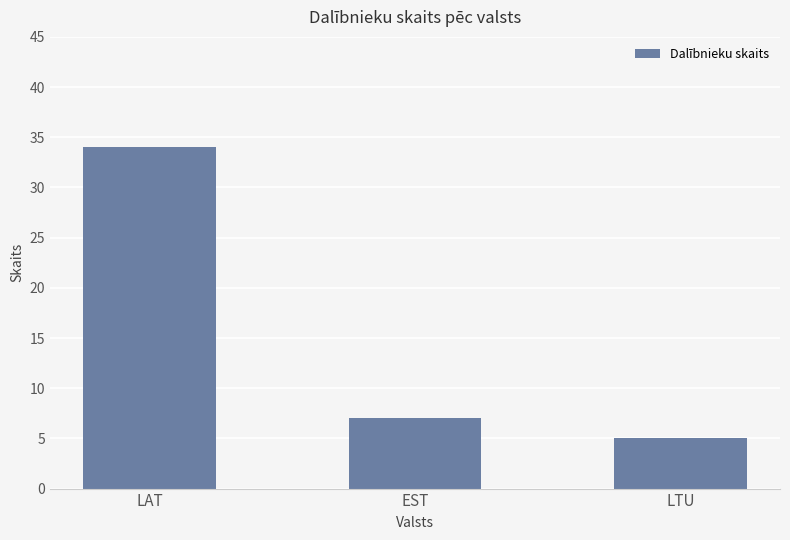

Approximately how many times larger is the value at LAT compared to EST?

4.9